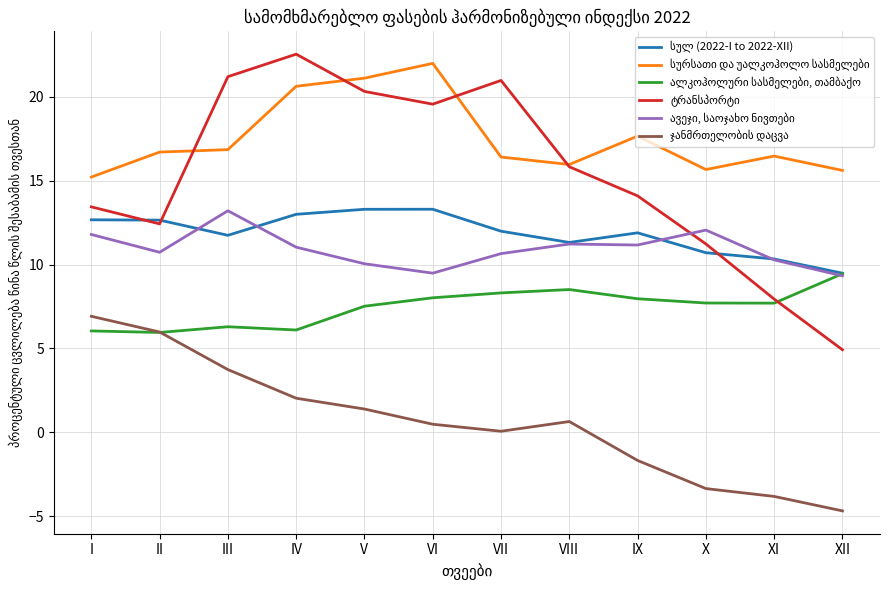

What is the maximum value shown in the chart?

22.6